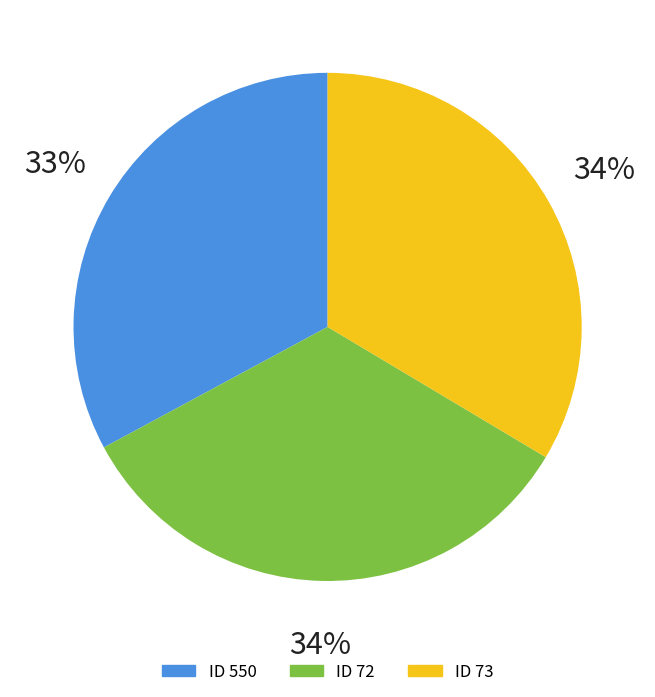

To the nearest percent, what is the average slice percentage?

33%